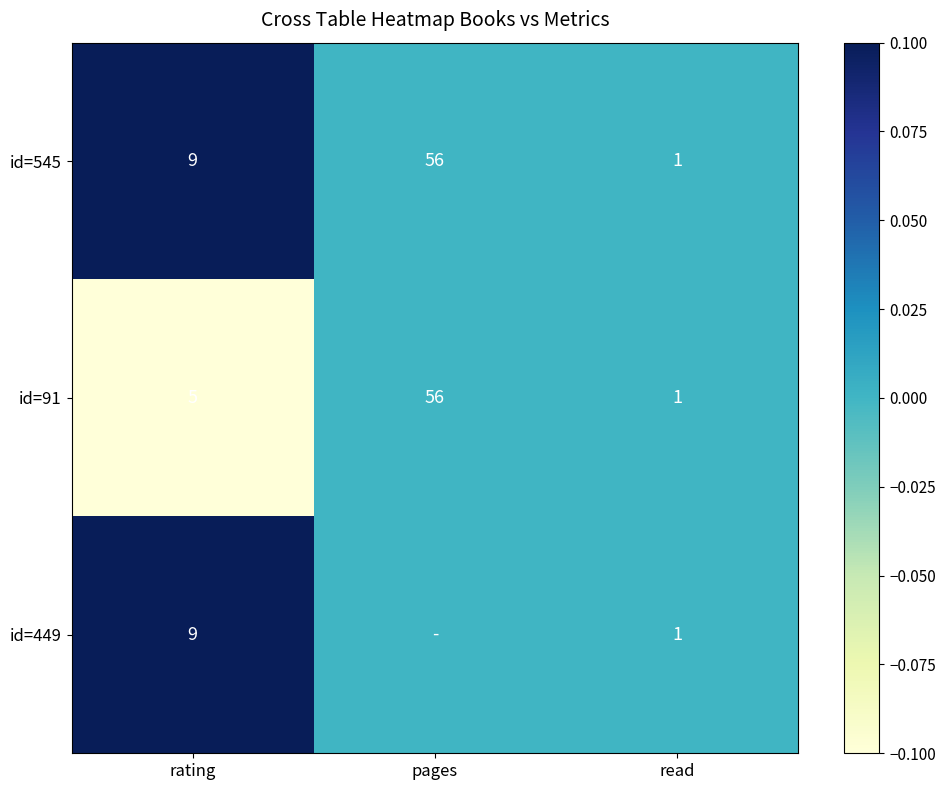

What is the total value across all series at read?

3